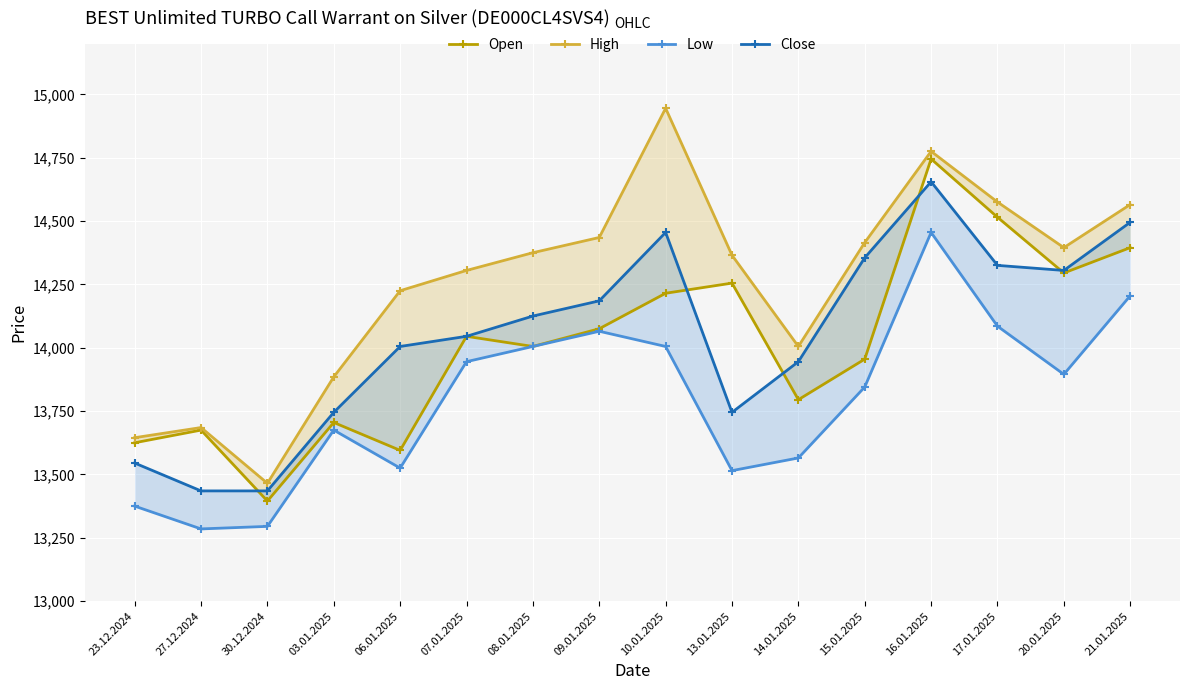

True or false: Low and Open cross at least once.

False